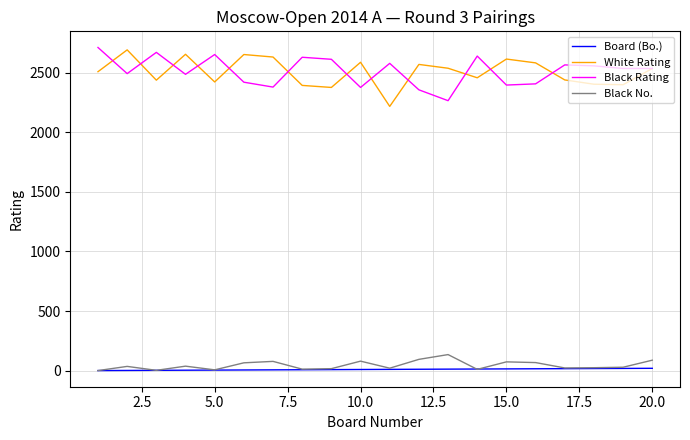

True or false: Black Rating and Board (Bo.) intersect in this chart.

False